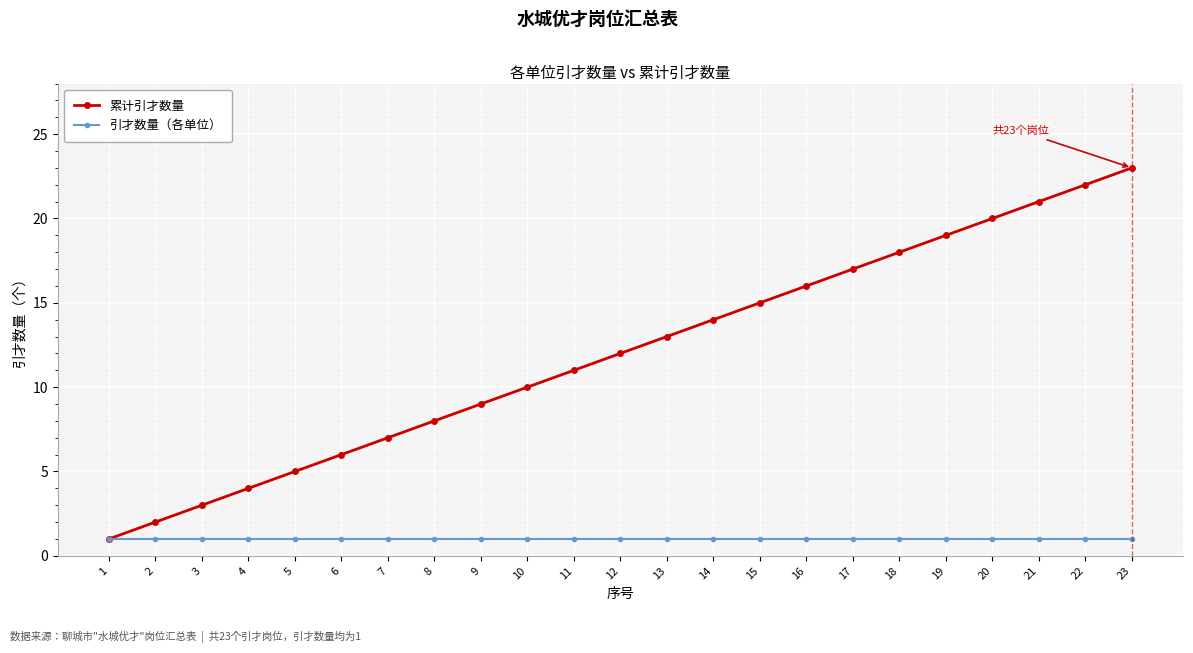

List the series in order of their peak value, highest first.

累计引才数量, 引才数量（各单位）